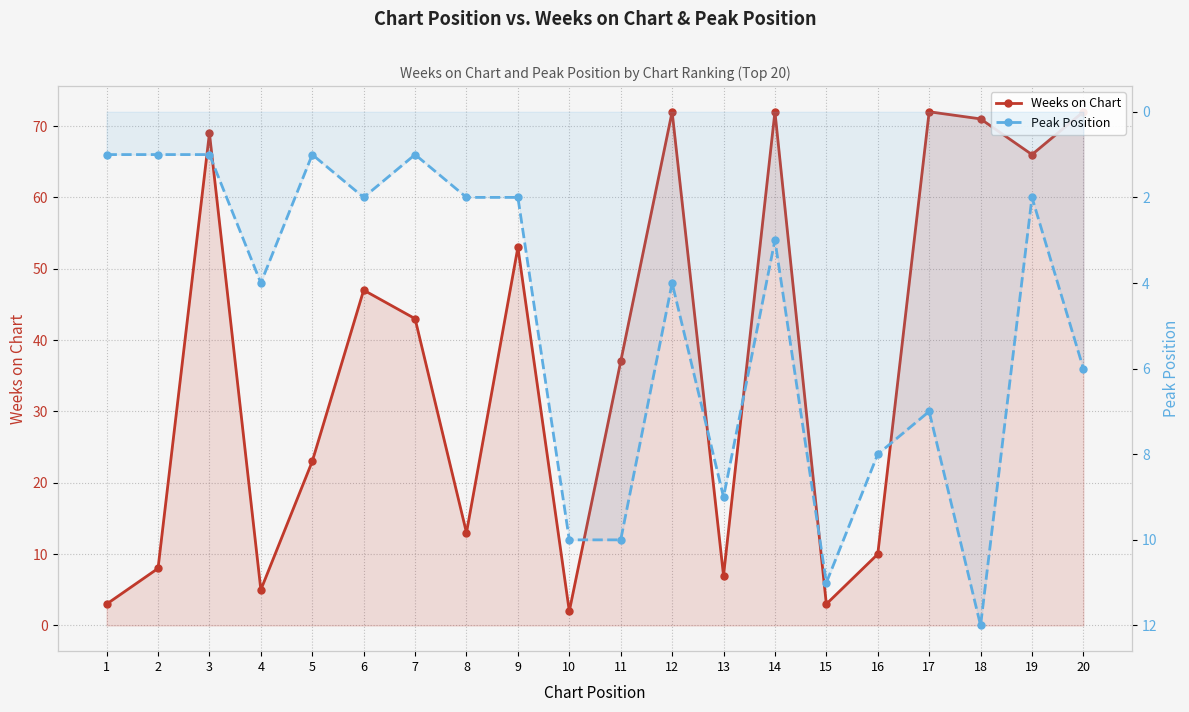

Is it true that Weeks on Chart equals 85 at 9?

False